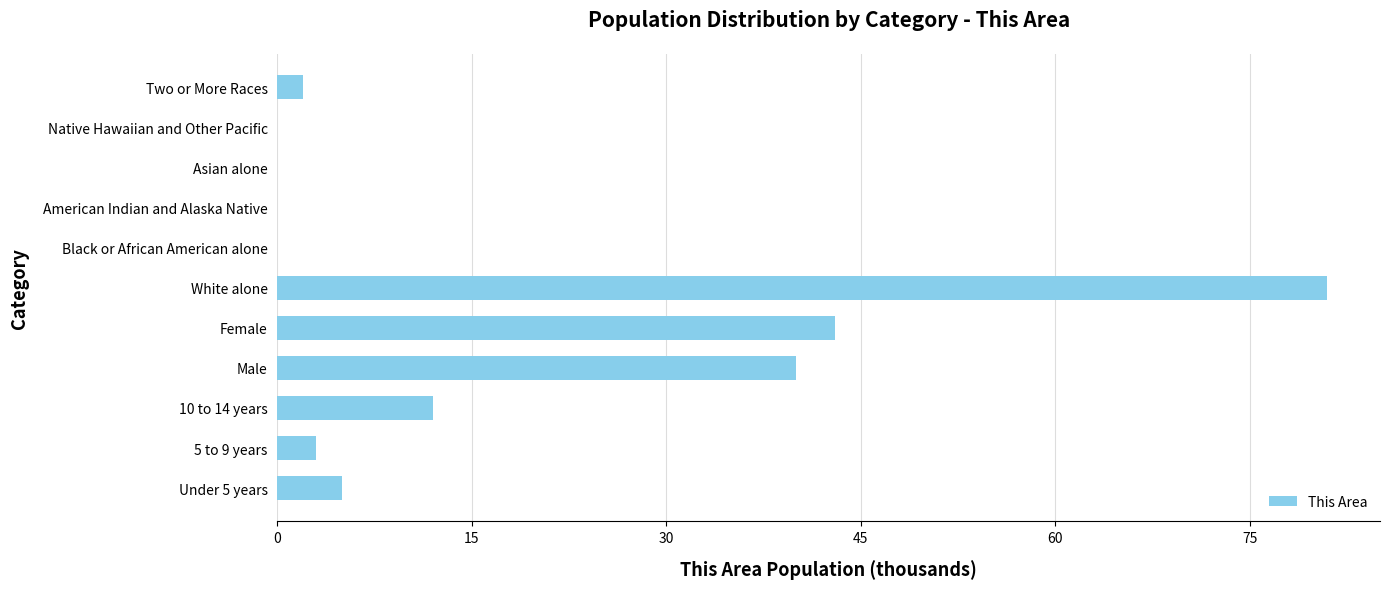

What is the sum of all values?

186